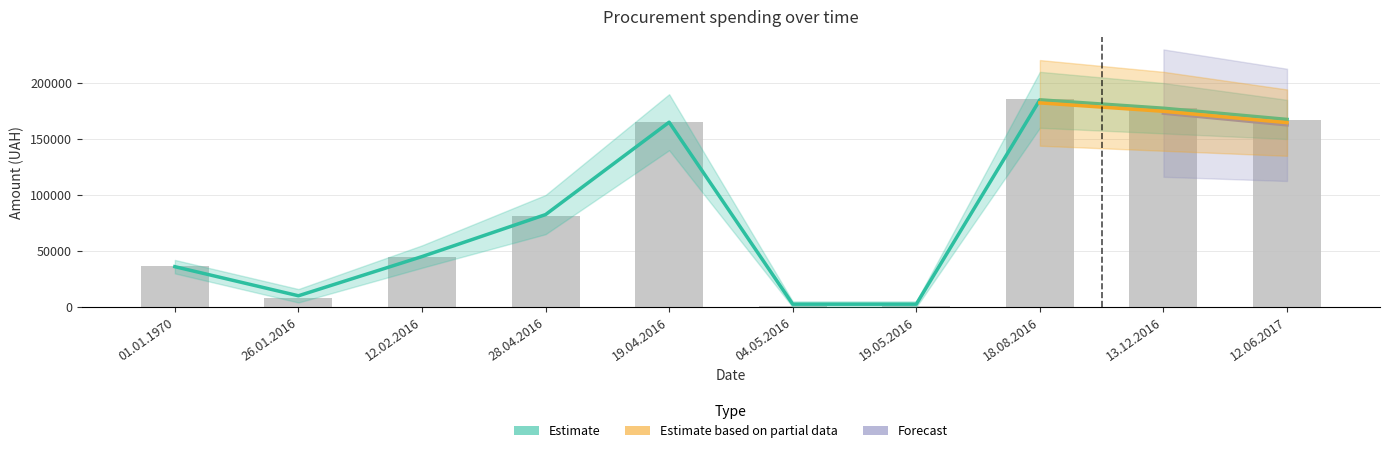

Reading left to right, what are all the values shown in this chart?

36484.6	8089.5	44299.6	81400.0	165427.2	810.0	528.0	185351.0	178000.3	167202.0